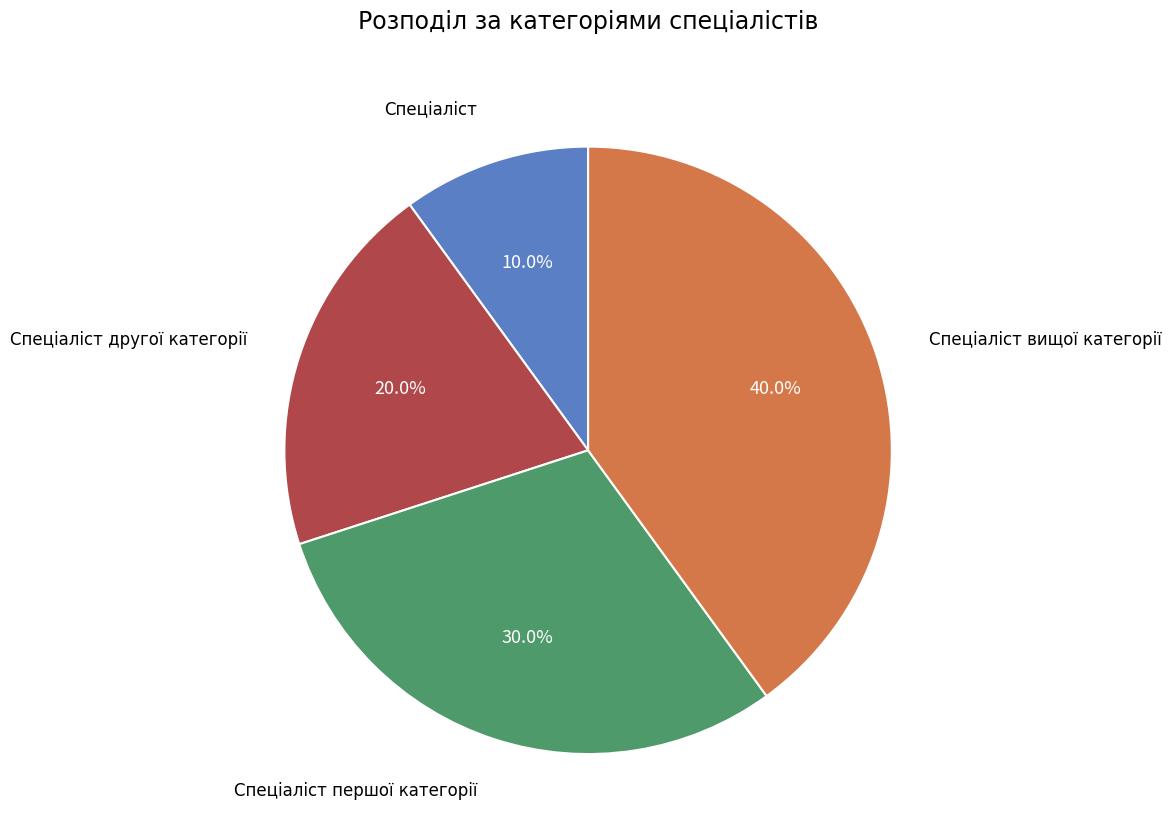

Is there any slice that represents more than half of the pie?

No